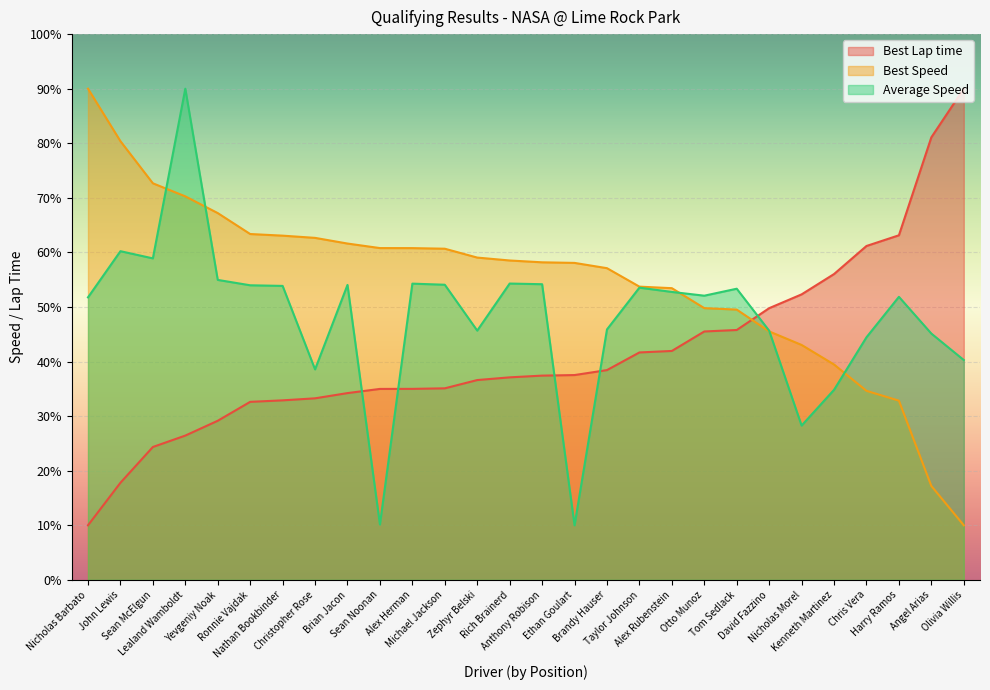

What is the label of the 18th point from the left?

Taylor Johnson